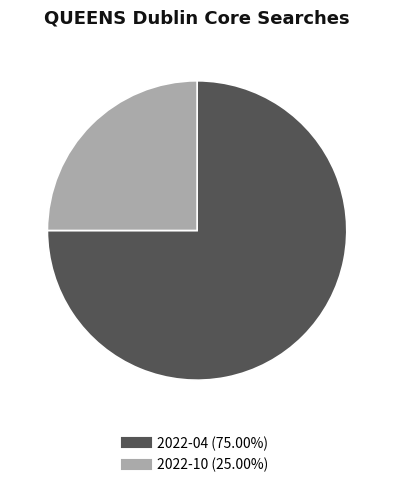

Is the sum of 2022-10 and 2022-04 greater than half?

Yes